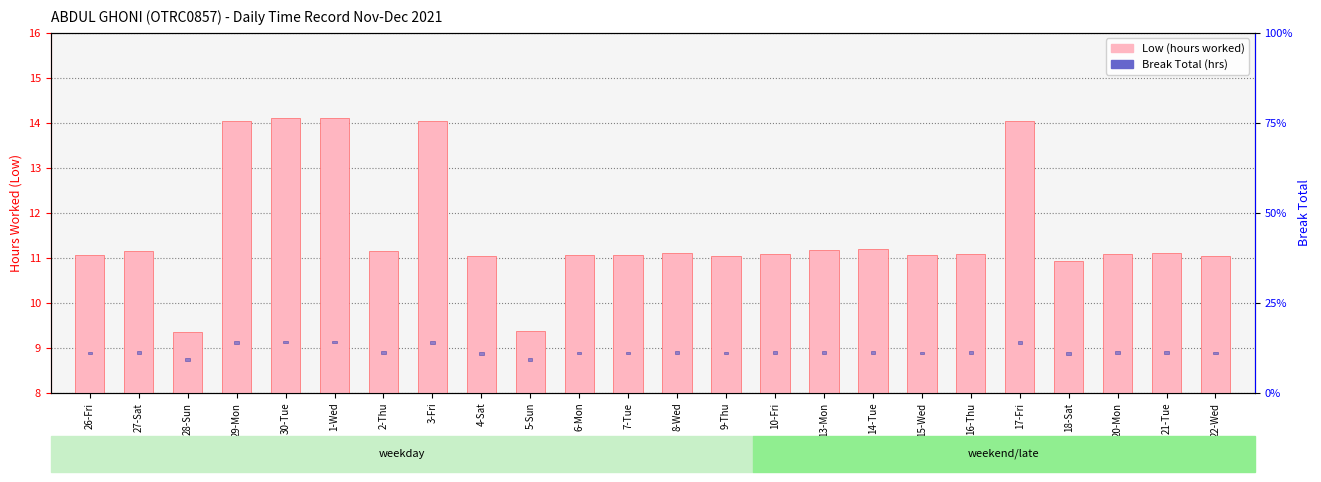

What is the total value across all series at 10-Fri?

11.9